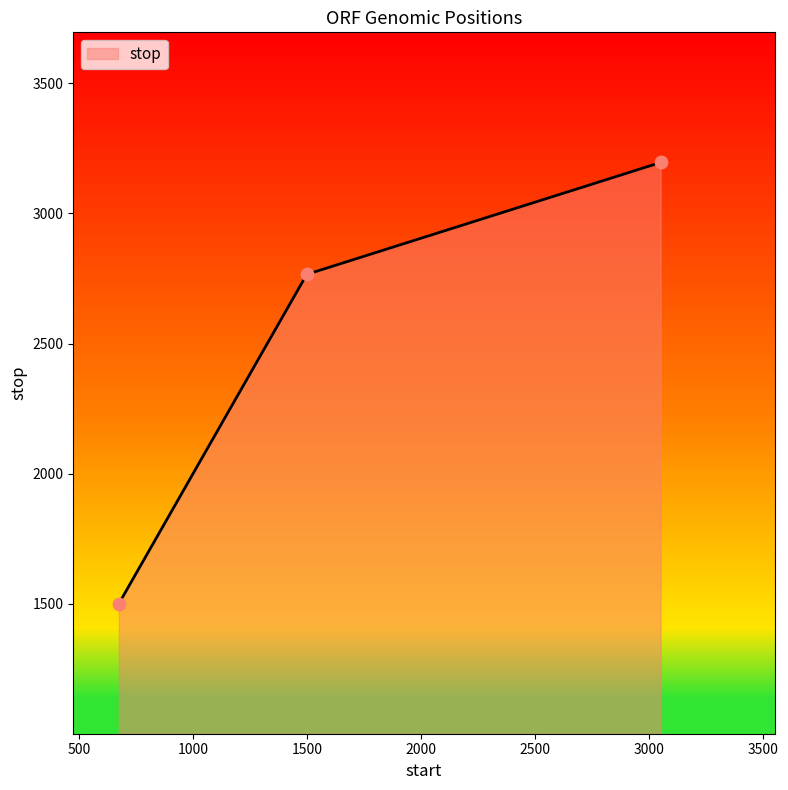

What is the difference between the maximum and second lowest values?

430